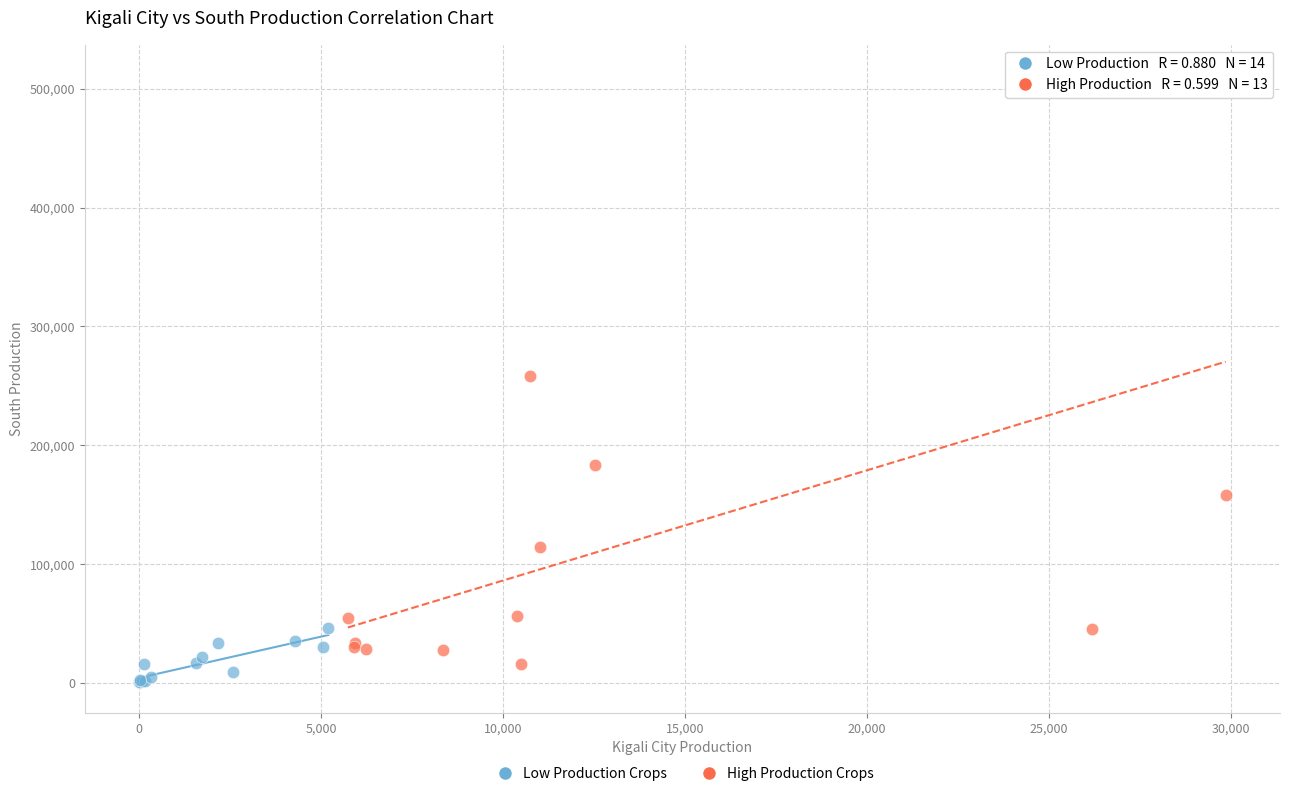

Which series has the widest spread of Y values?

High Production Crops